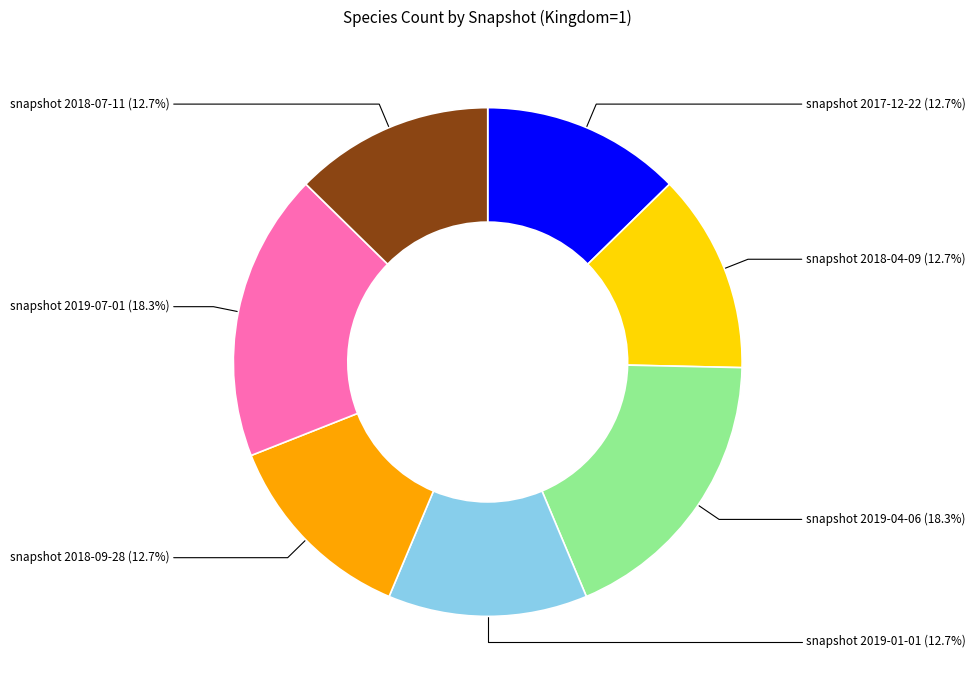

How many segments does this pie chart have?

7